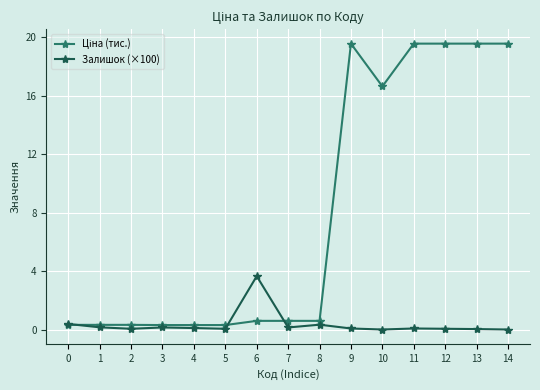

Is it true that Залишок (×100) equals 0.4 at 0?

True